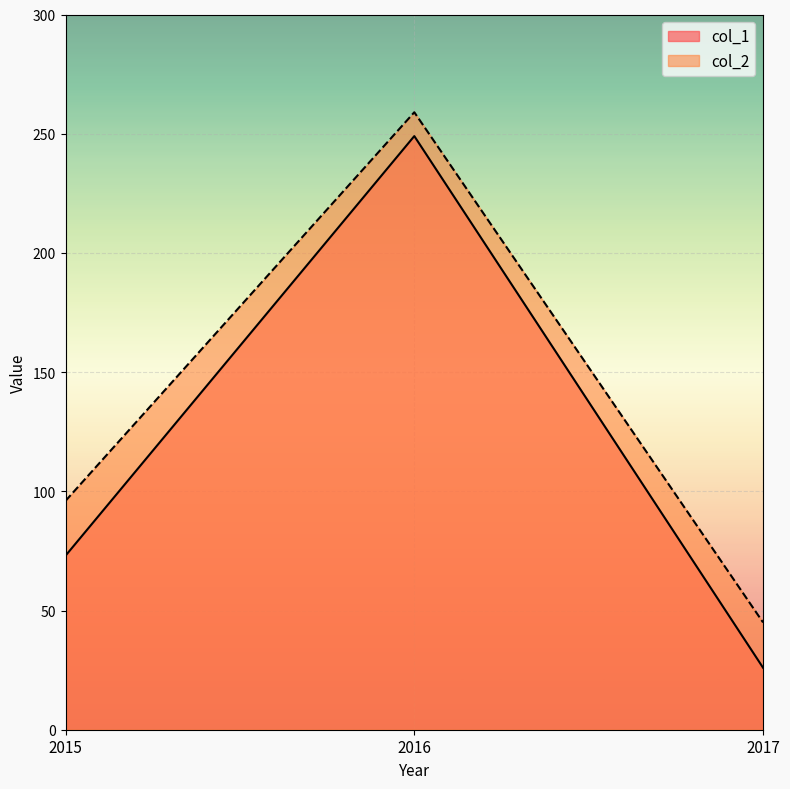

At which label does col_1 first exceed 73?

2016